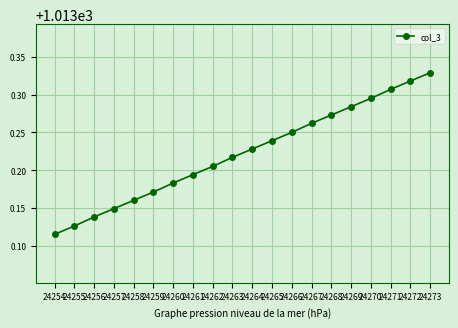

The value at 24272 is 1322.5. True or false?

False